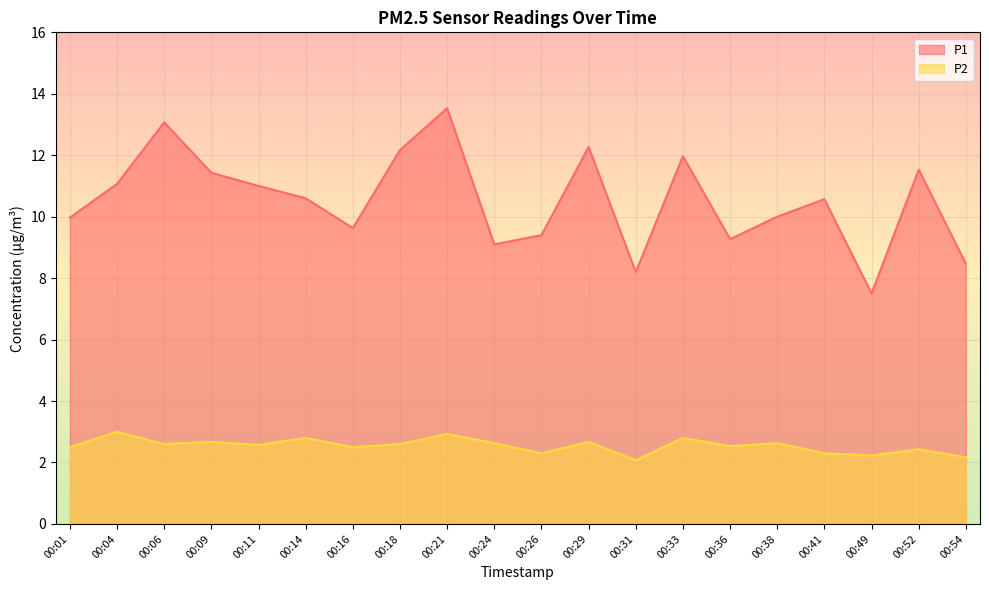

At which category does P2 reach its first local valley?

00:06